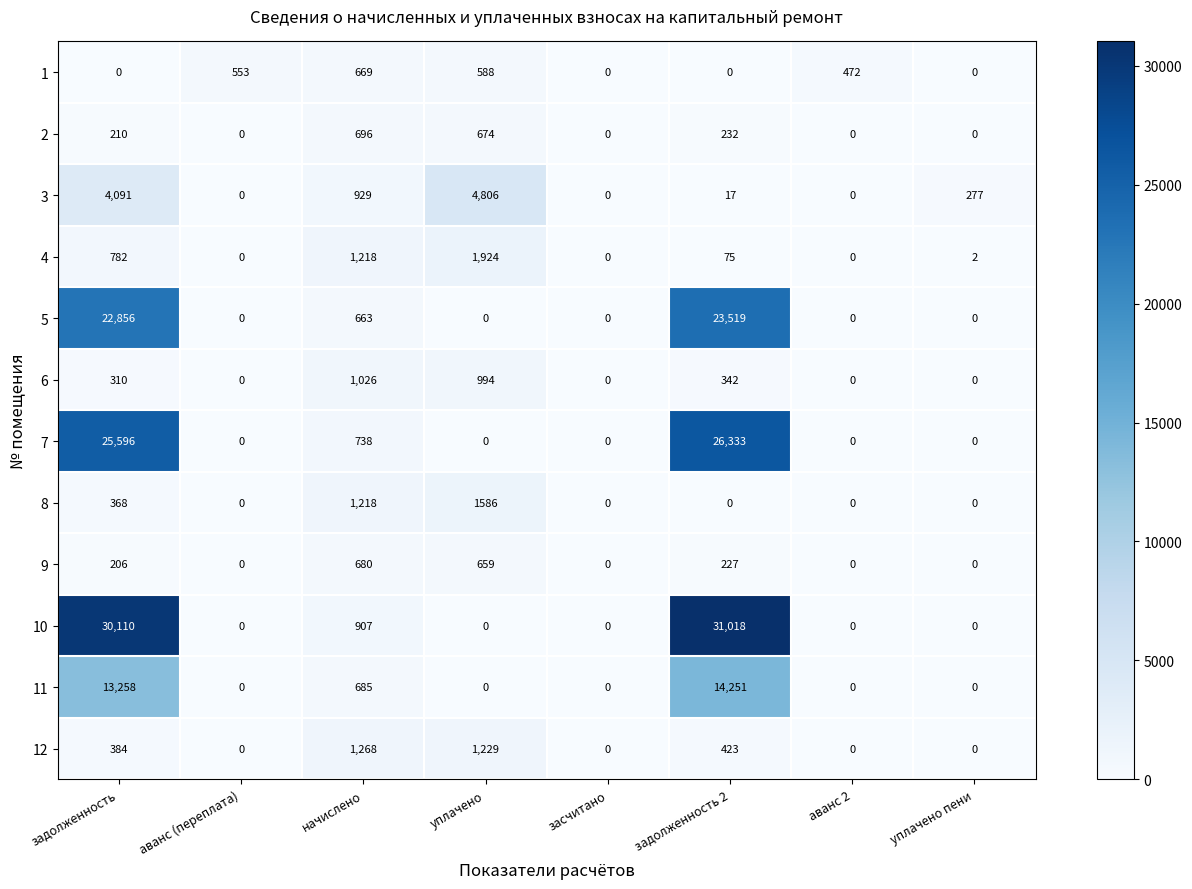

How many data points in 11 are above 0?

3